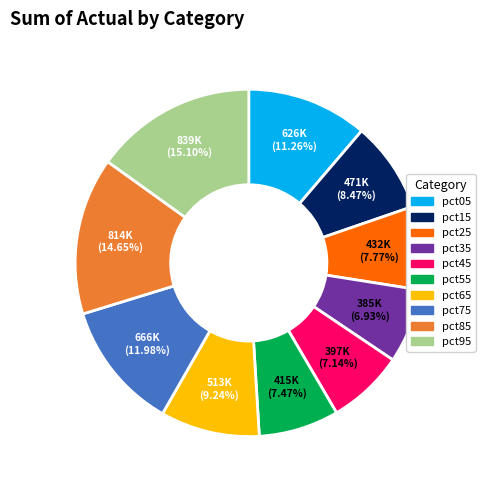

Do pct65 and pct05 together represent more than half of the pie?

No